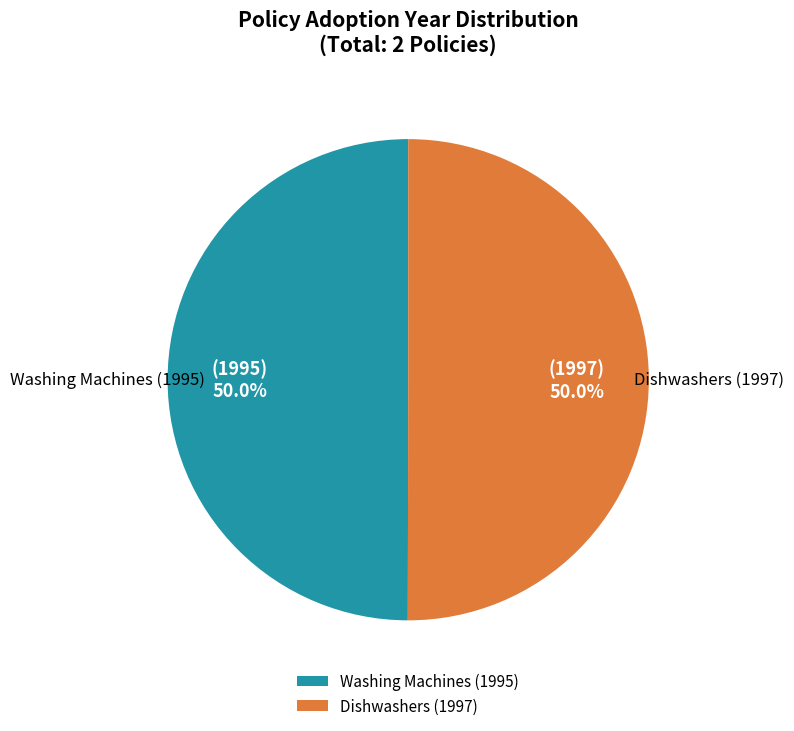

To the nearest percent, what is the combined percentage of Dishwashers (1997) and Washing Machines (1995)?

100%